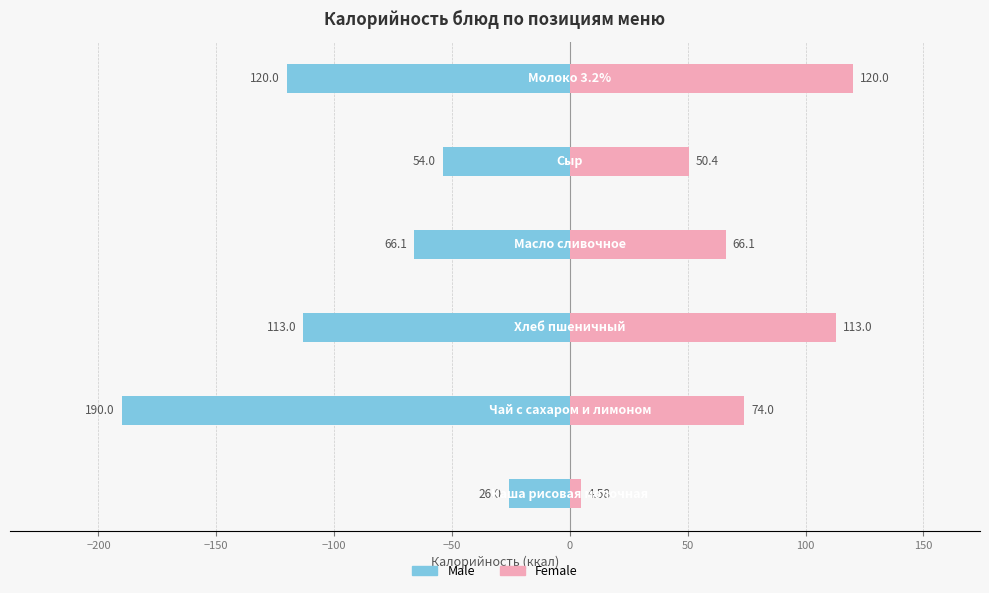

How many bars are there in each group?

2